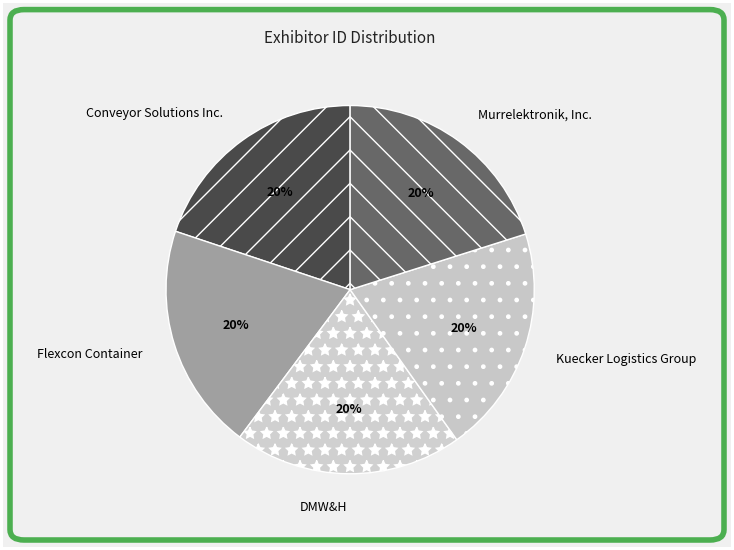

To the nearest percent, what is the combined percentage of Murrelektronik, Inc. and Flexcon Container?

40%